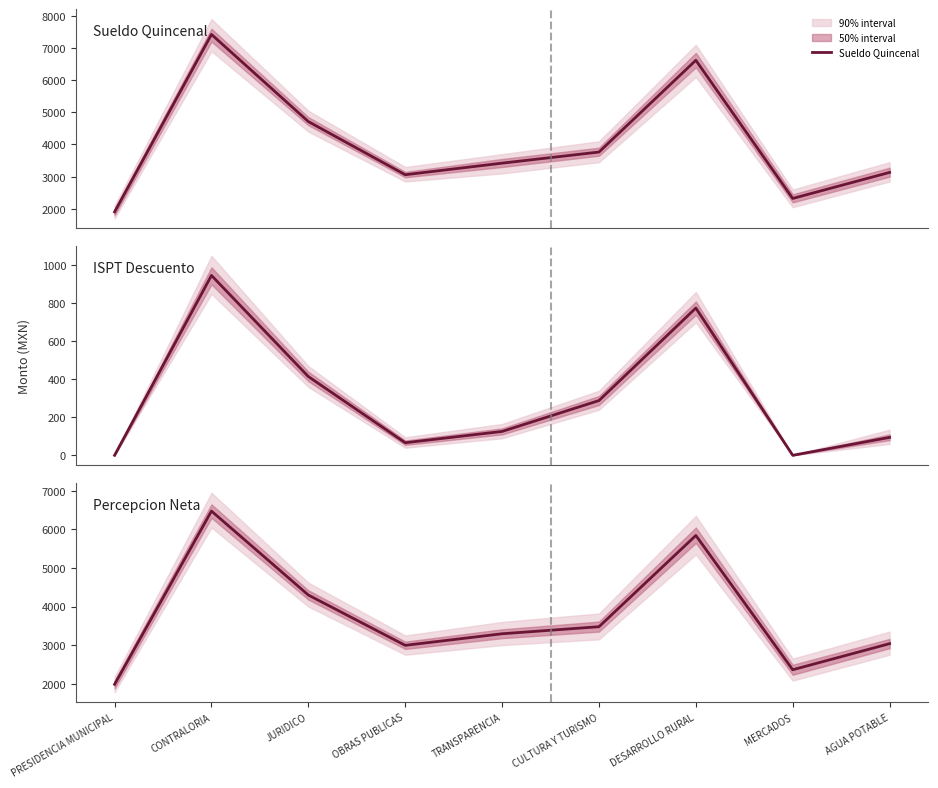

Is the value of ISPT Descuento at JURIDICO greater than the value of Sueldo Quincenal at OBRAS PUBLICAS?

No